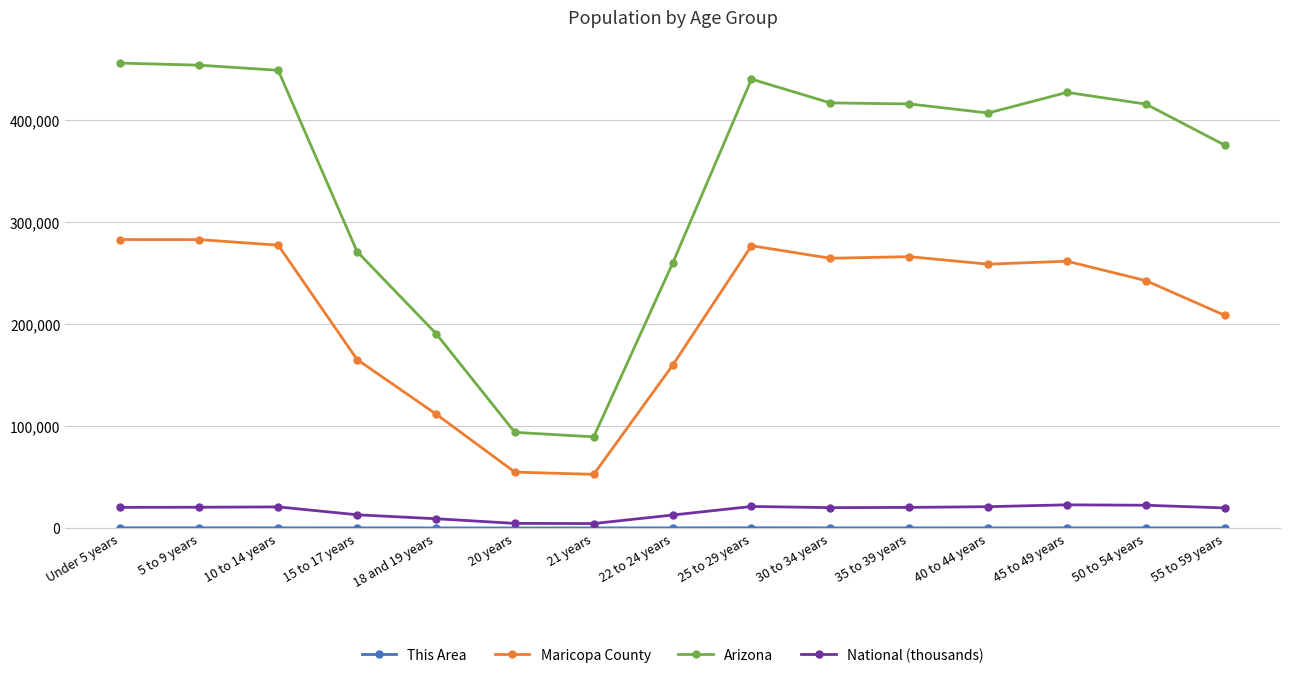

True or false: Arizona and Maricopa County intersect in this chart.

False